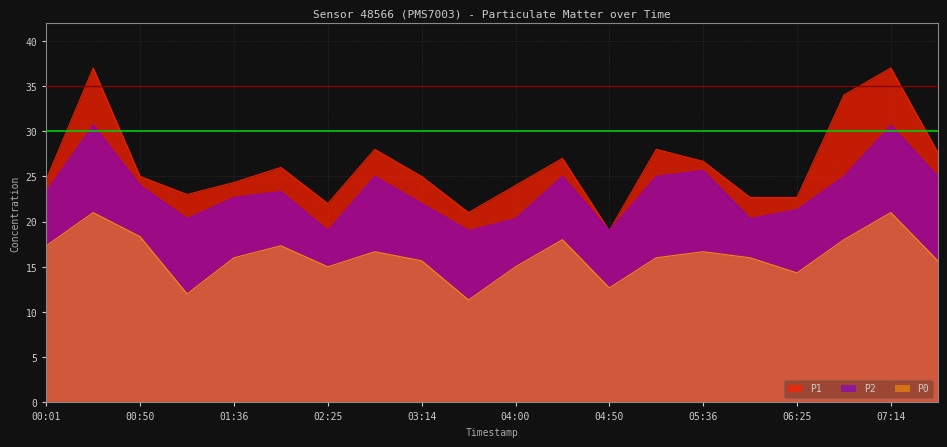

What is the total value across all series at 01:36?

63.0